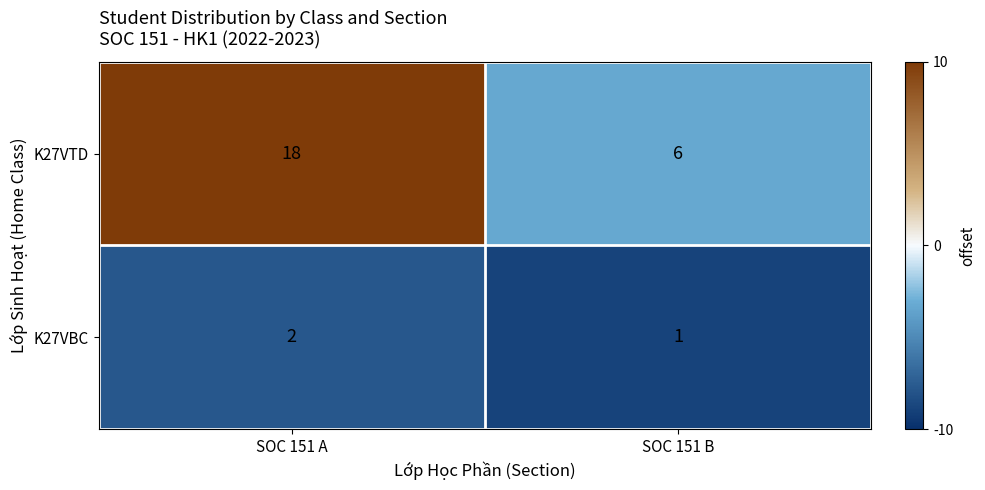

Rank the series at SOC 151 A from lowest to highest value.

K27VBC, K27VTD